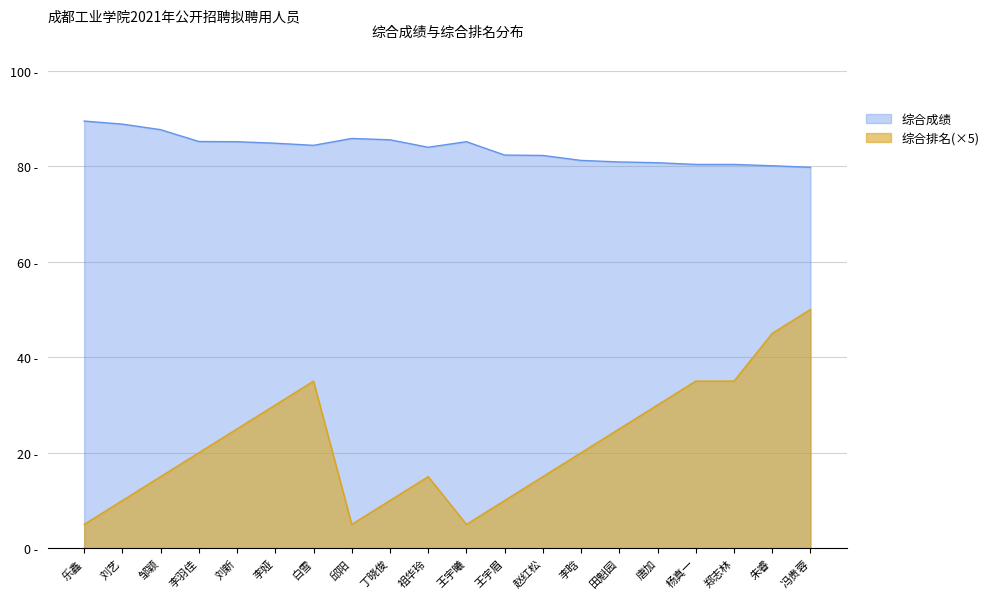

Is it true that 综合排名 equals 36.5 at 刘新?

False